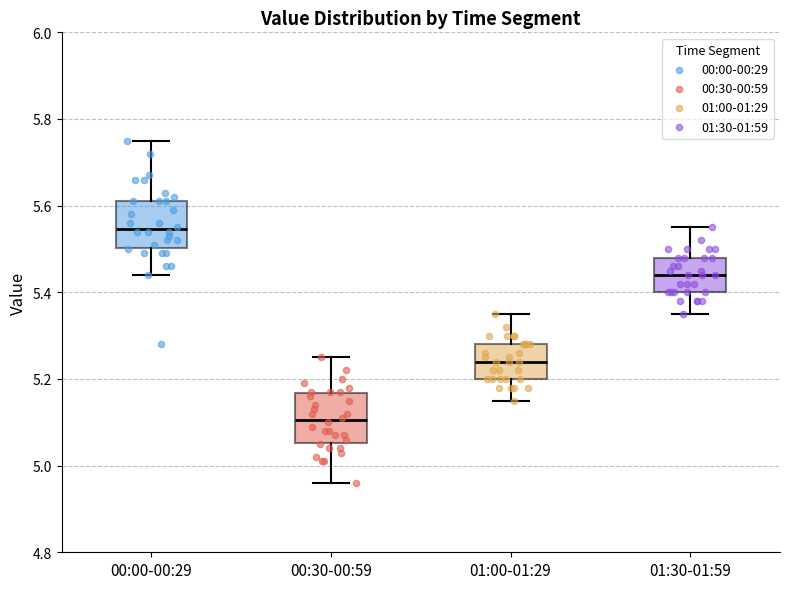

Reading left to right, transcribe this box plot: for each box, give where its median line is, the range the box spans, and where its two whiskers end, as read against the y-axis. The values are not printed on the chart, so give them approximately, as read against the axis.

00:00-00:29: median 5.54, box 5.50 to 5.62, whiskers 5.44 to 5.76
00:30-00:59: median 5.10, box 5.06 to 5.16, whiskers 4.96 to 5.26
01:00-01:29: median 5.24, box 5.20 to 5.28, whiskers 5.16 to 5.36
01:30-01:59: median 5.44, box 5.40 to 5.48, whiskers 5.36 to 5.56